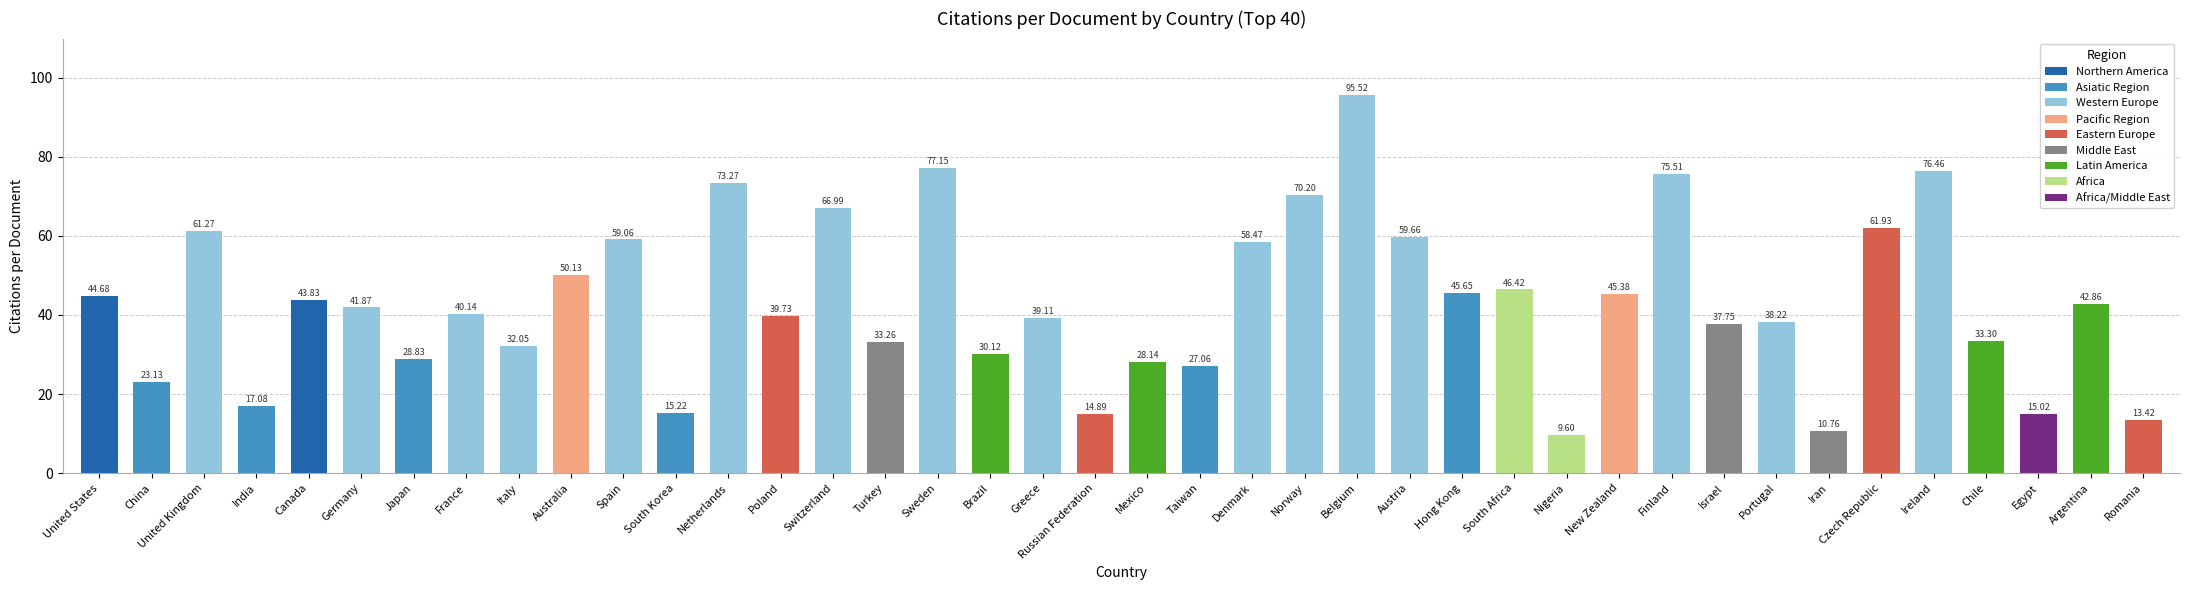

How many bars are there in total?

40